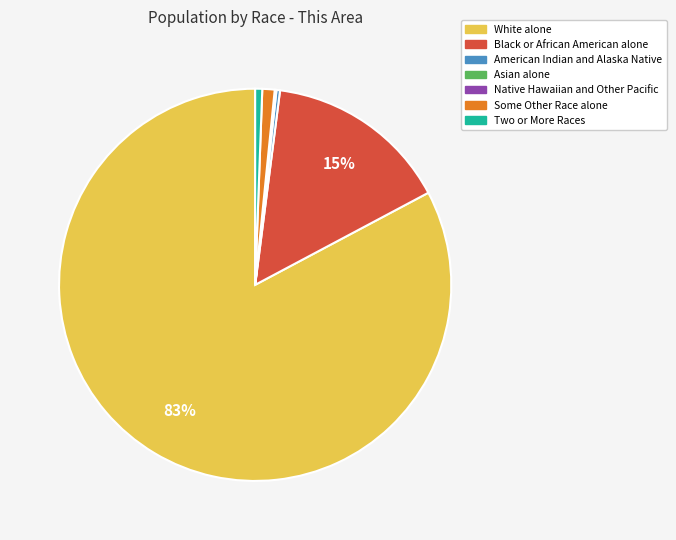

What percentage is the Some Other Race alone slice, to the nearest percent?

1%